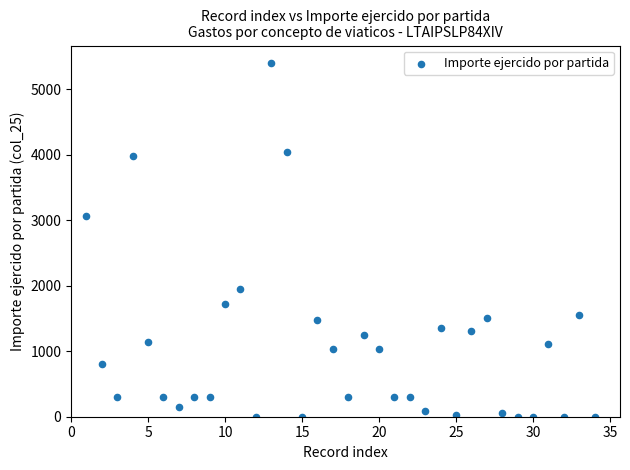

What Y value in the scatter plot is closest to 2697?

3064.6